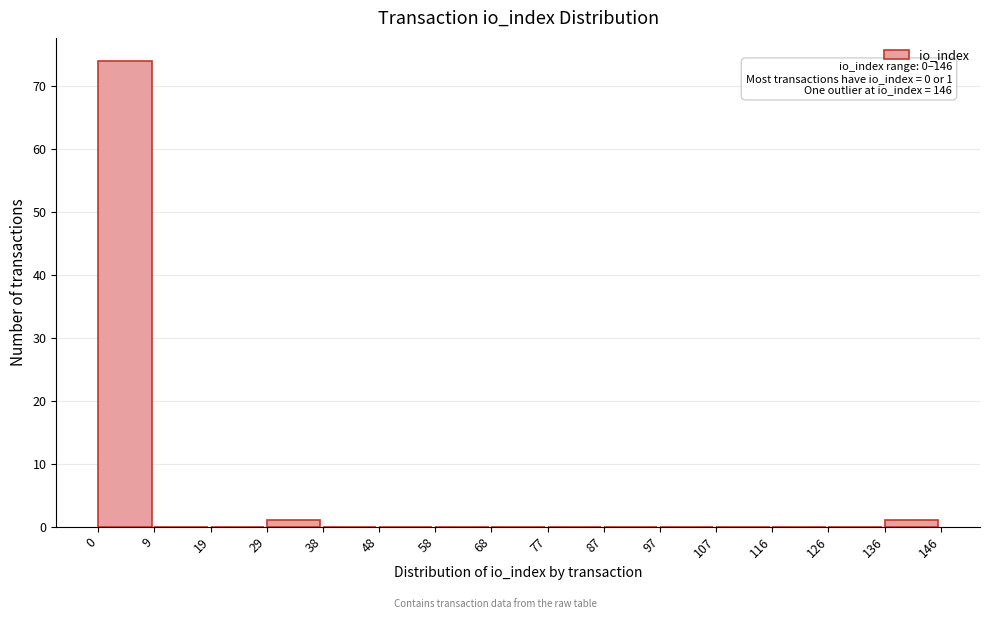

Over which range of the x-axis is the bar tallest?

0 to 9